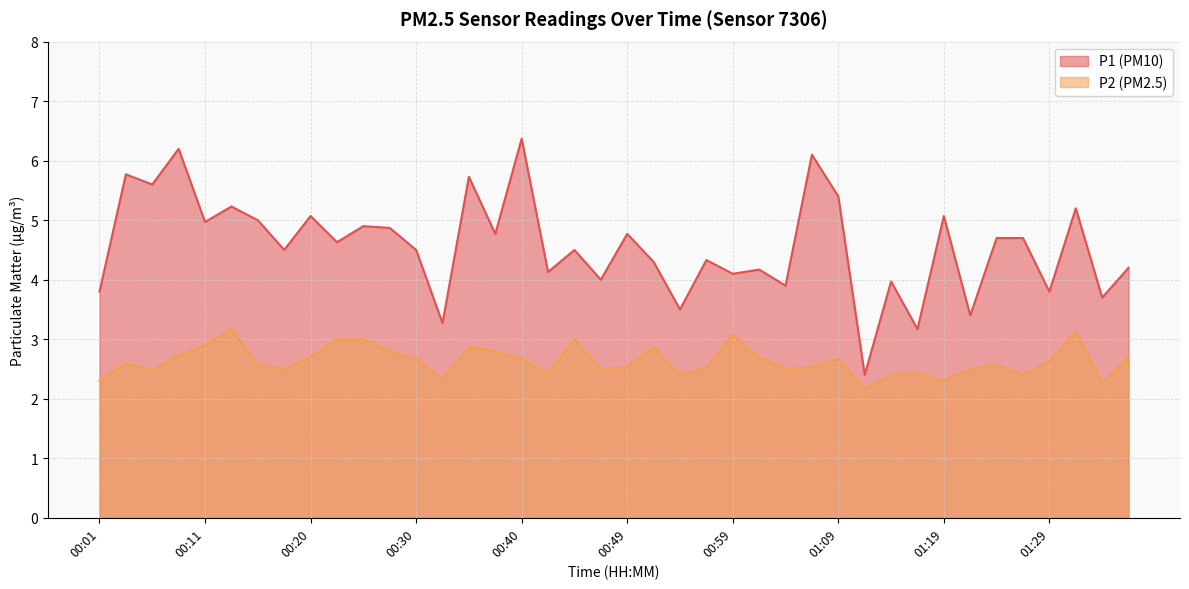

What are all the series names shown in the legend?

P1, P2